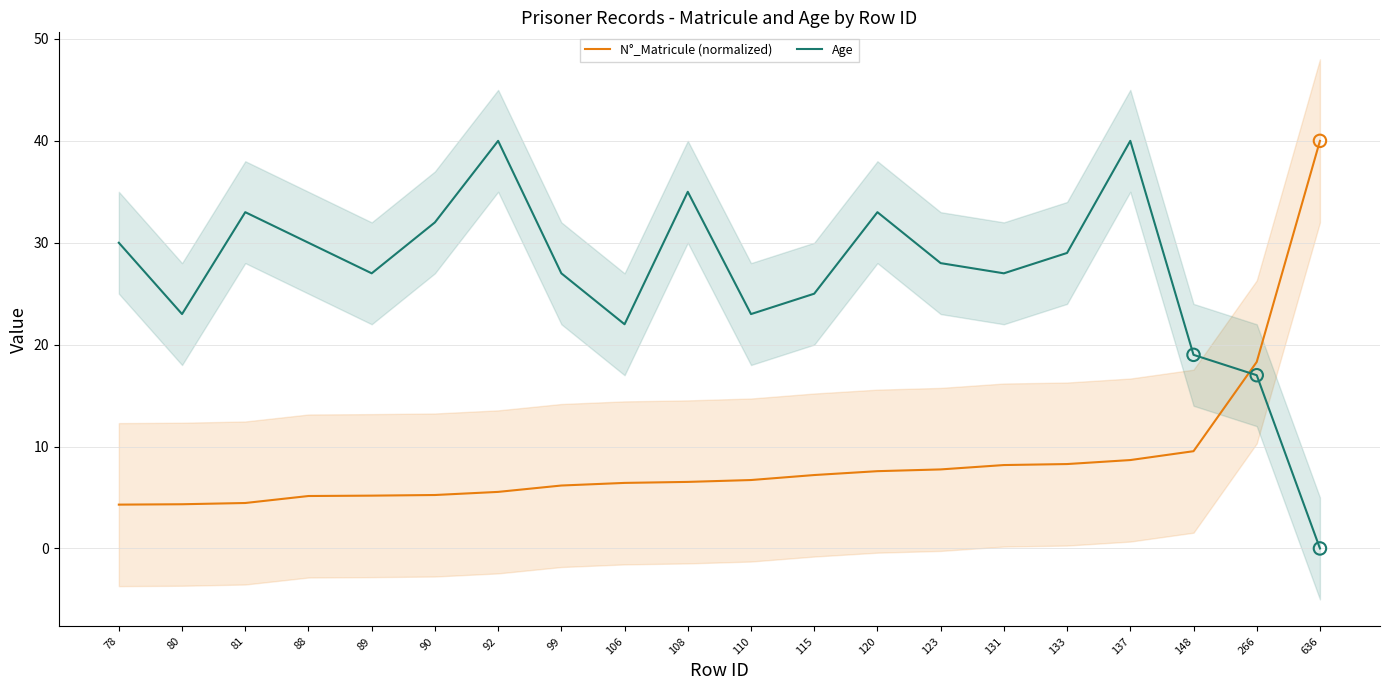

What is the total value across all series at 78?

34.3